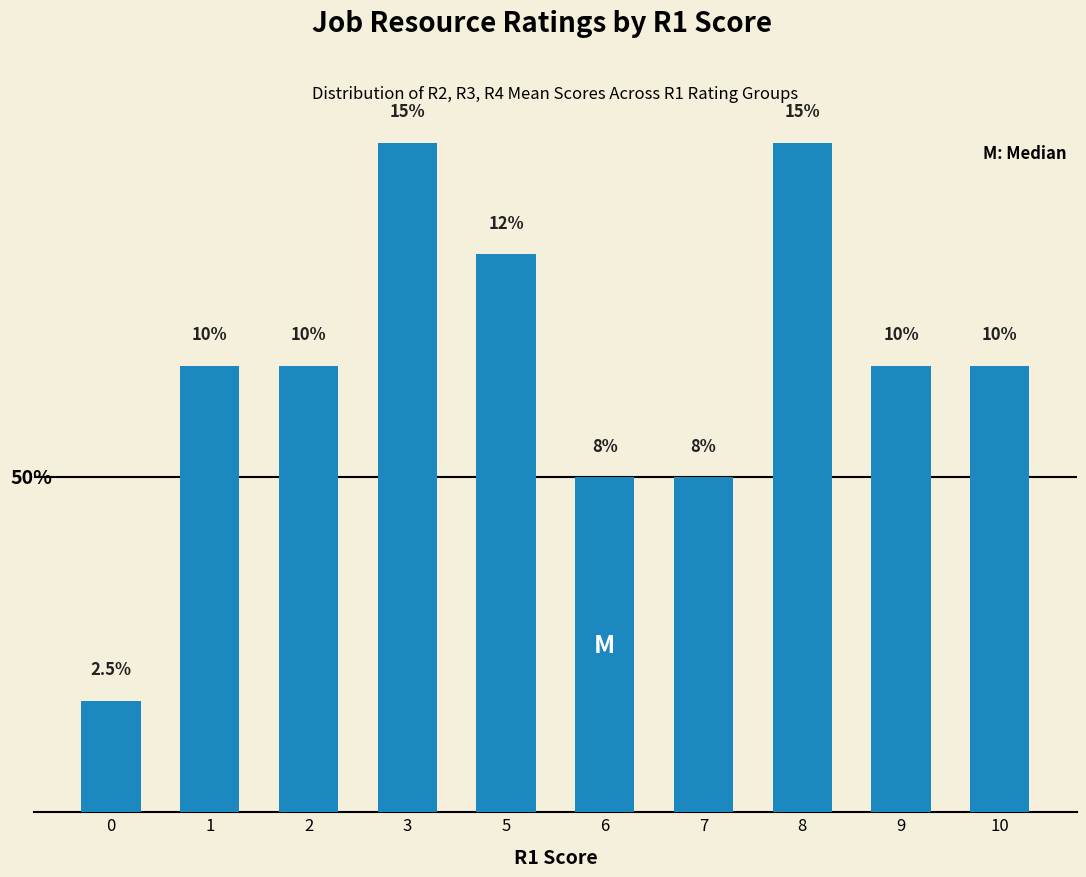

What is the change in value from 5 to 6?

-5.0